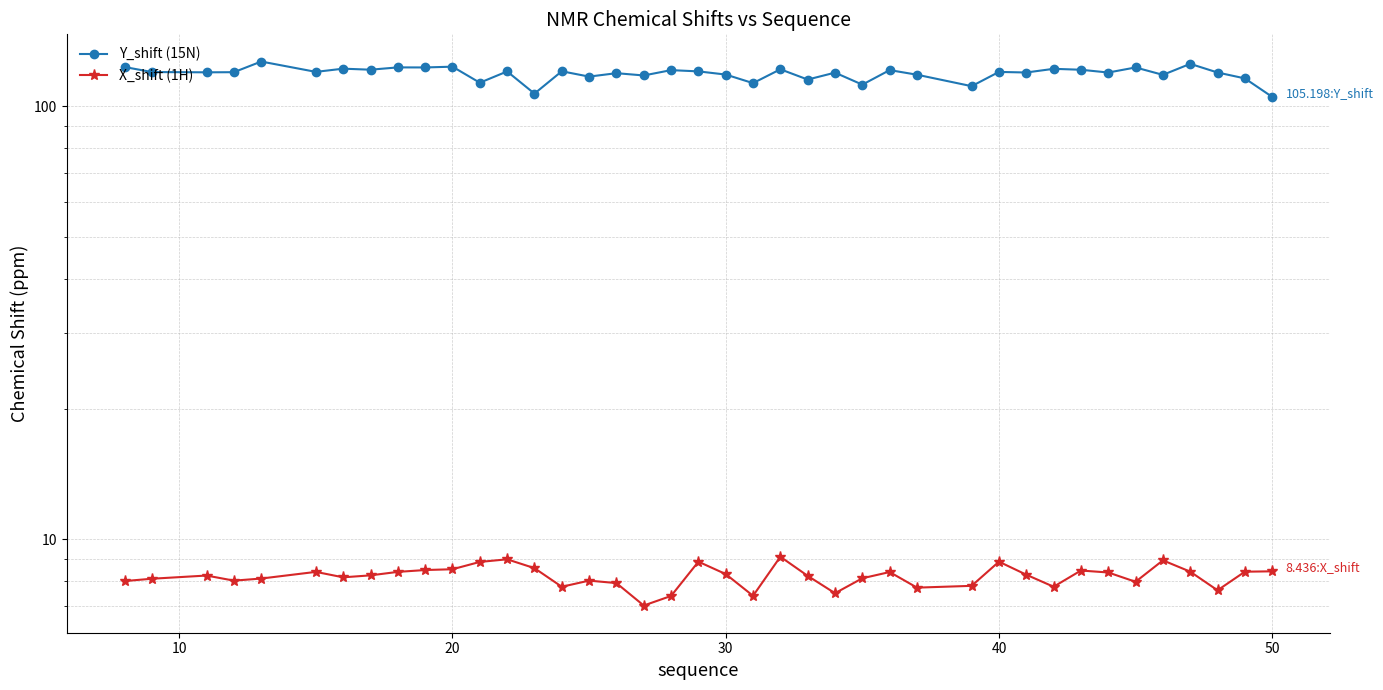

What is the average value of the Y_shift (15N) series?

119.1